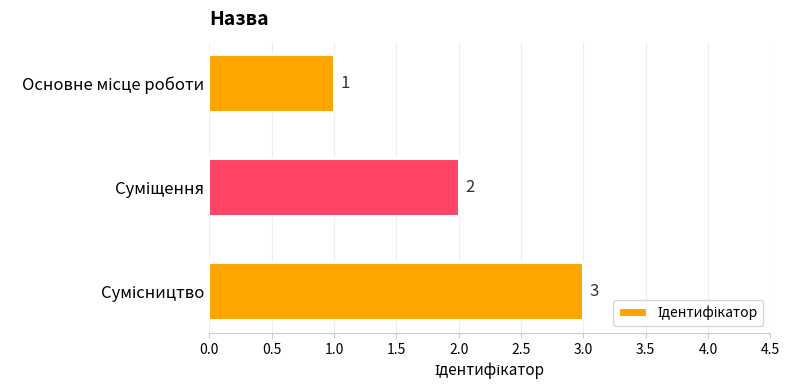

What is the average value?

2